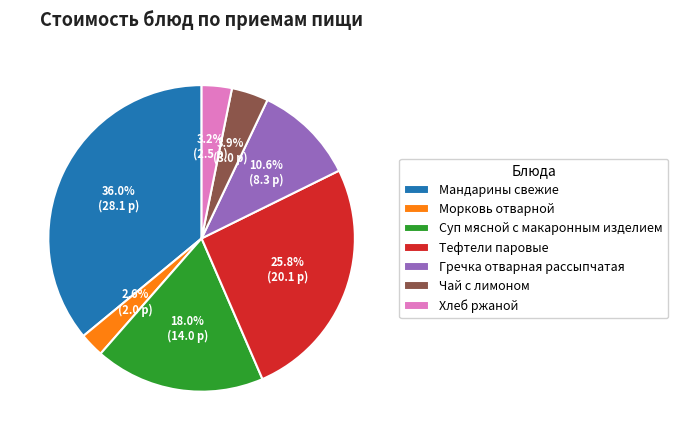

Rank the categories by value from highest to lowest.

Мандарины свежие, Тефтели паровые, Суп мясной с макаронным изделием, Гречка отварная рассыпчатая, Чай с лимоном, Хлеб ржаной, Морковь отварной